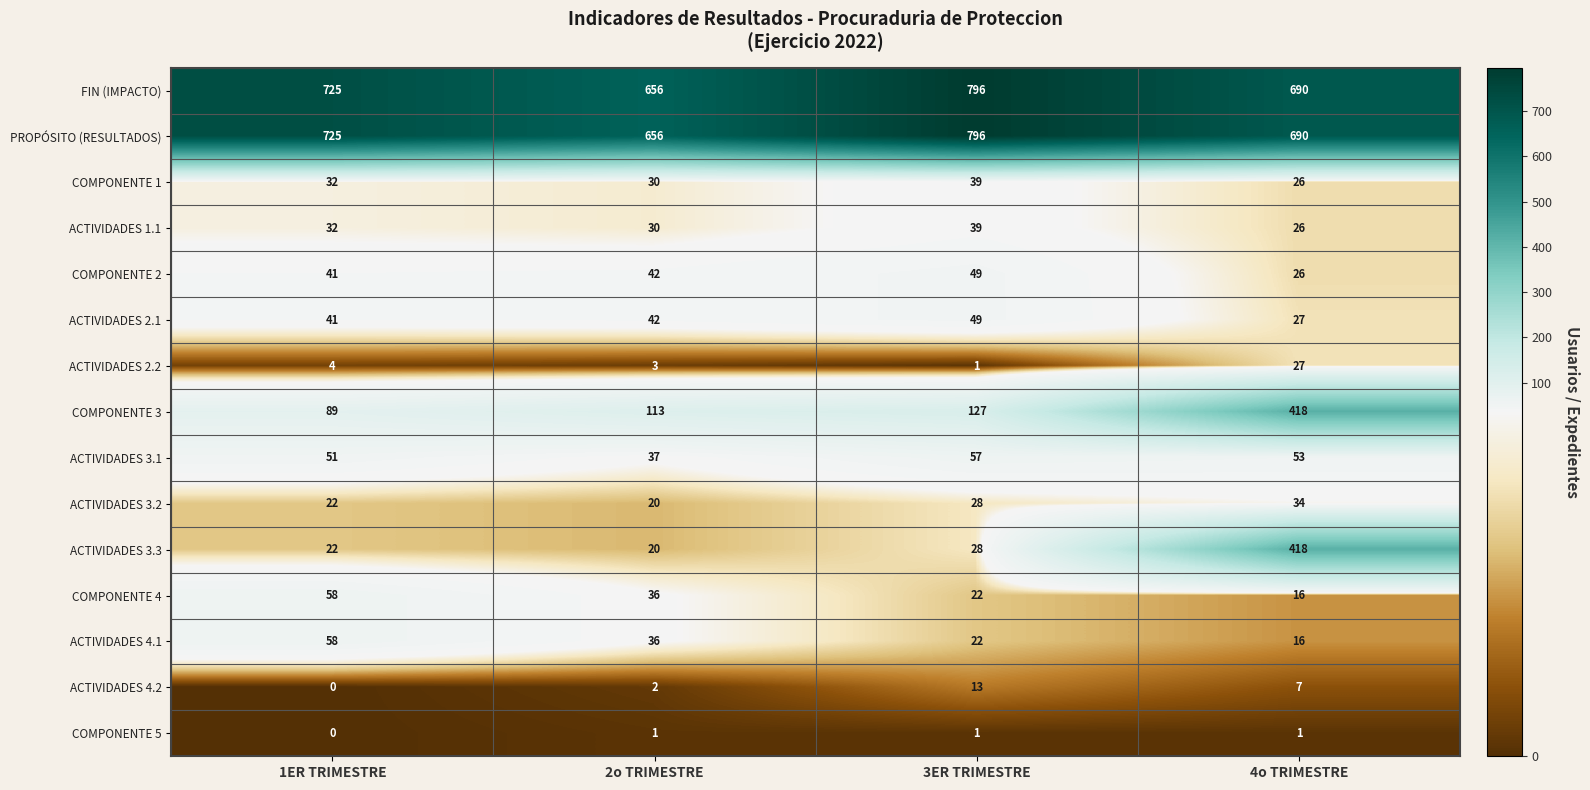

The ACTIVIDADES 4.2 series shows 2 at 2o TRIMESTRE. True or false?

True